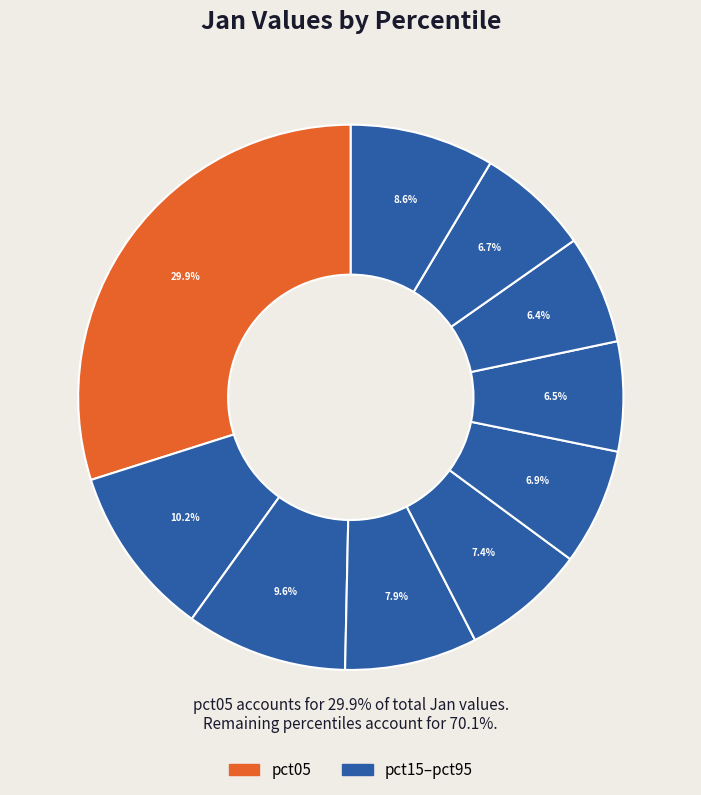

Rank the categories by value from lowest to highest.

pct75, pct65, pct85, pct55, pct45, pct35, pct95, pct25, pct15, pct05